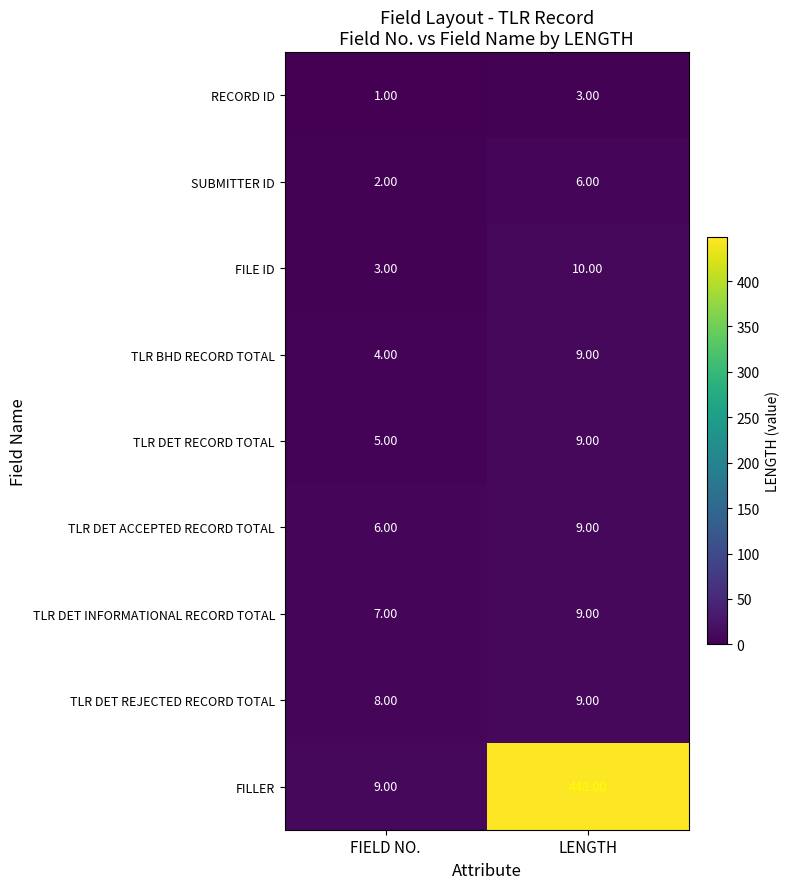

What is the smallest value displayed?

1